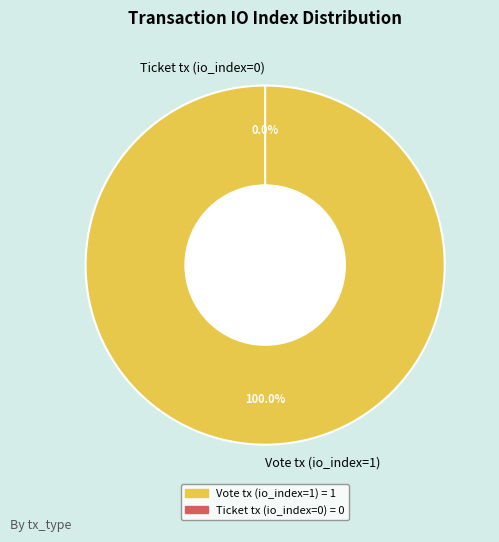

Which category has the smallest portion of the pie?

Ticket tx (io_index=0)